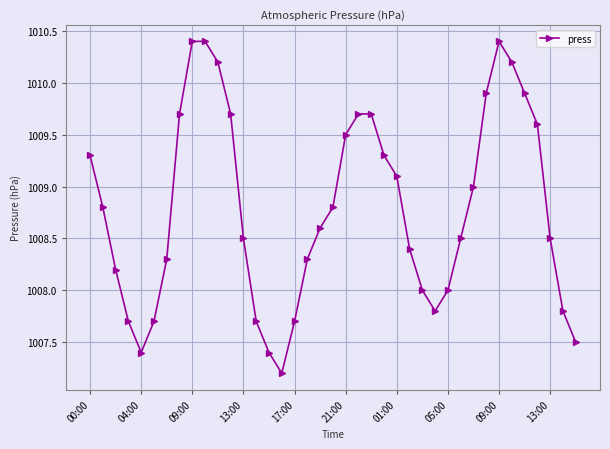

What is the minimum value shown in the chart?

1007.2